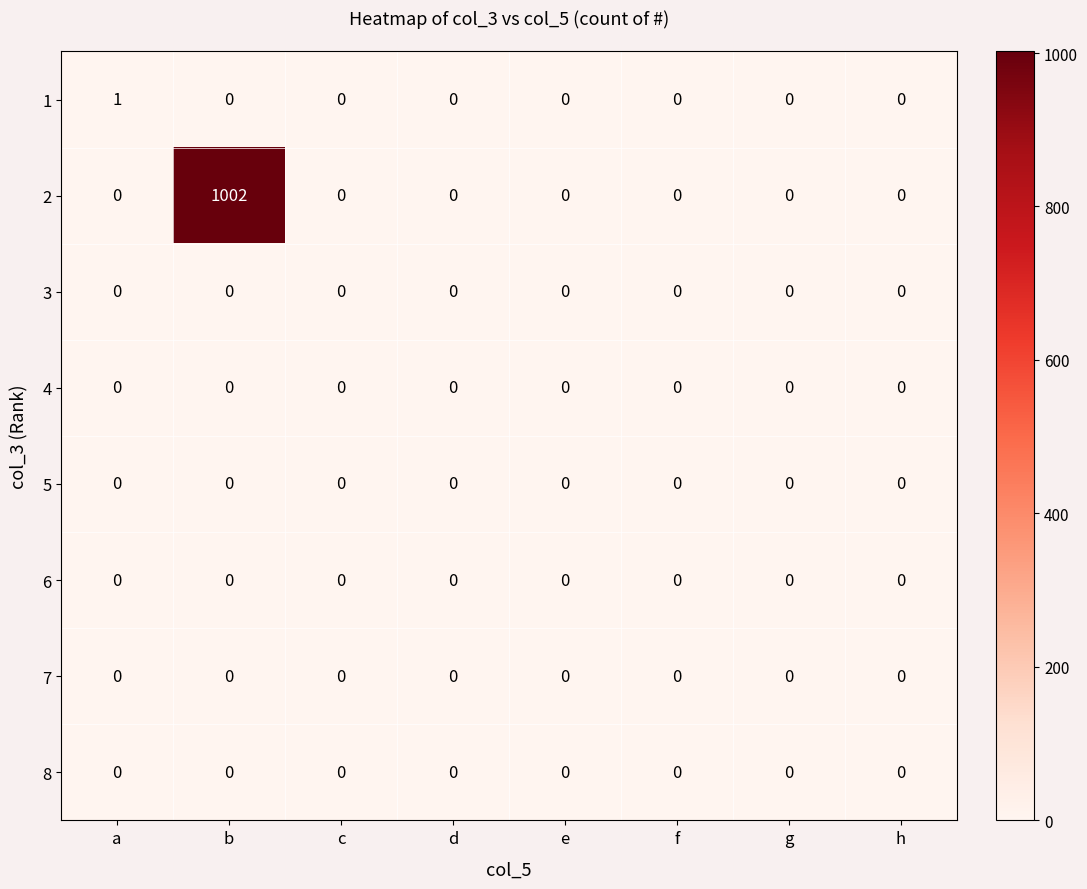

How many categories are shown in the chart?

8